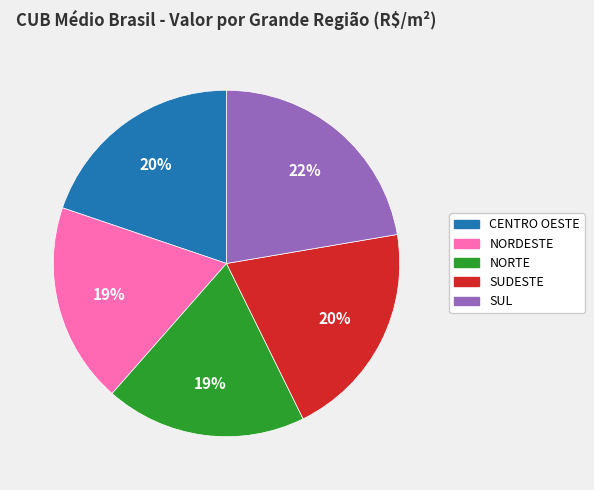

To the nearest percent, what percentage of the pie is SUDESTE?

20%